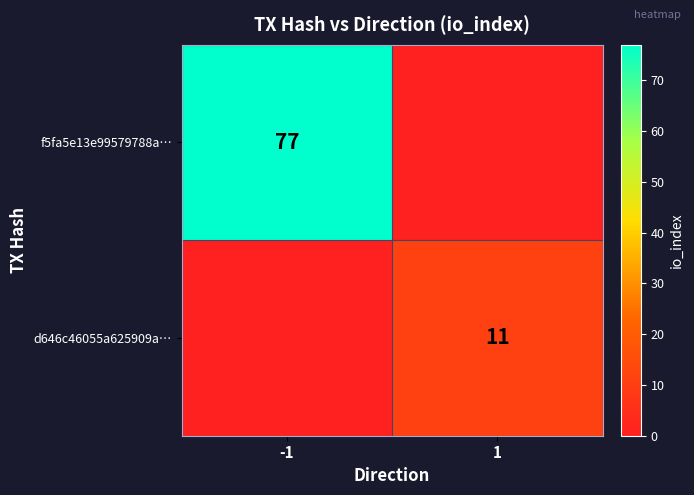

What is the total value across all series at 1?

11